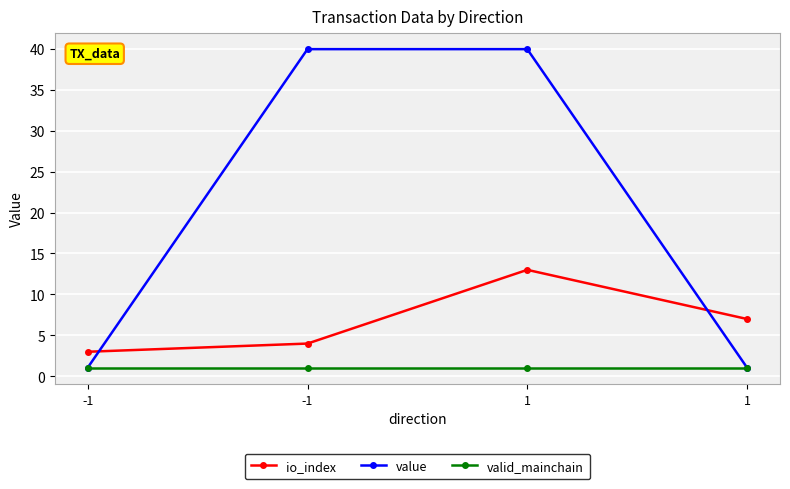

How many series are shown in this chart?

3